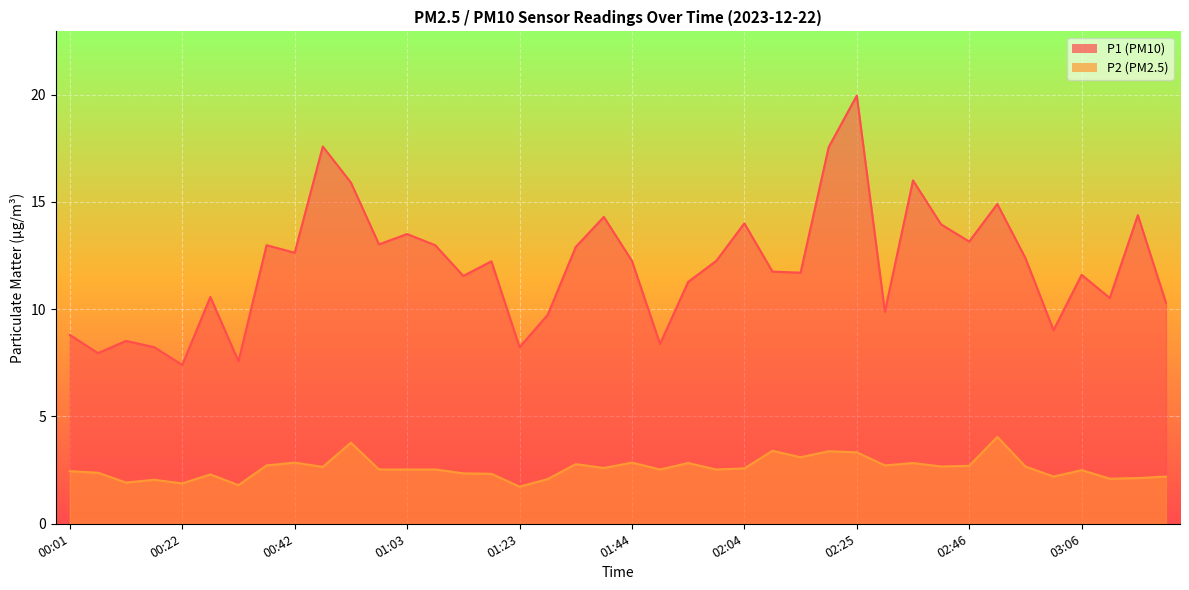

Is it true that P2 equals 0.9 at 03:06?

False